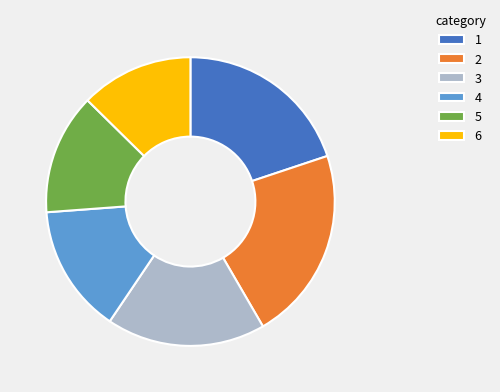

Count the number of slices in the pie.

6